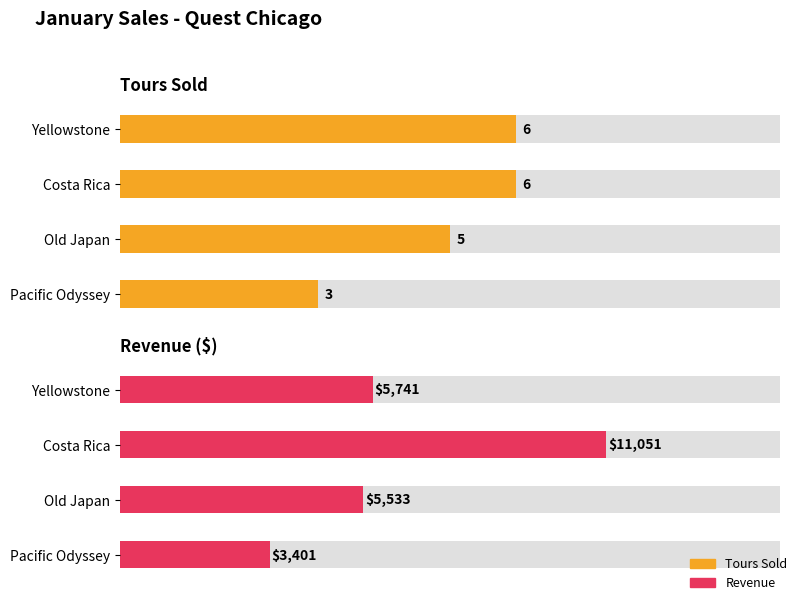

What is the sum of the Revenue values at Yellowstone and Pacific Odyssey?

9142